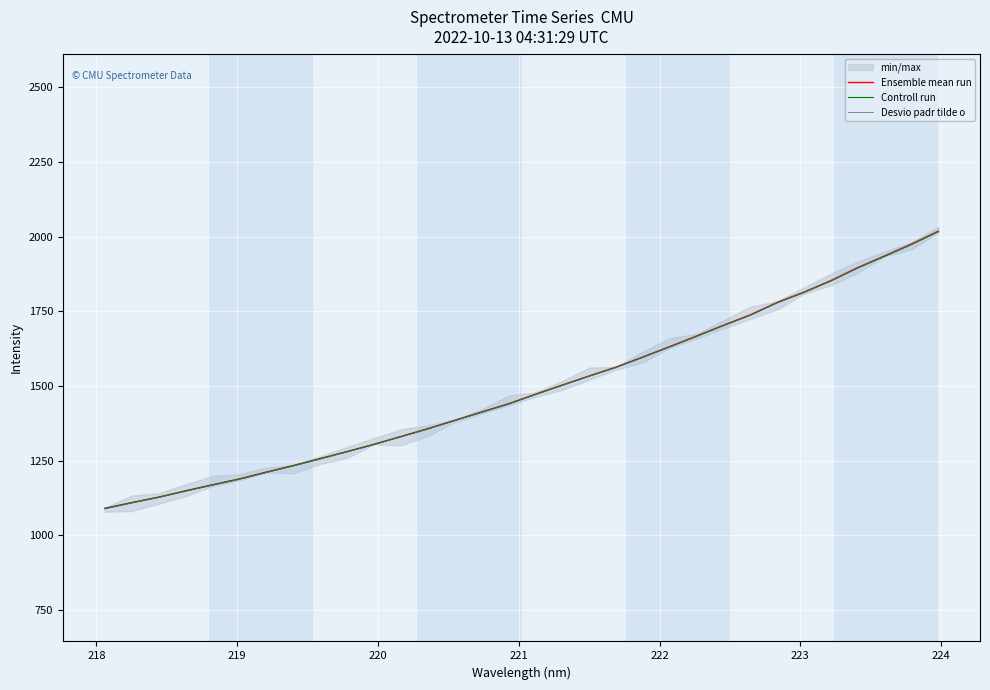

How many values in the Controll run series are below 1471?

16